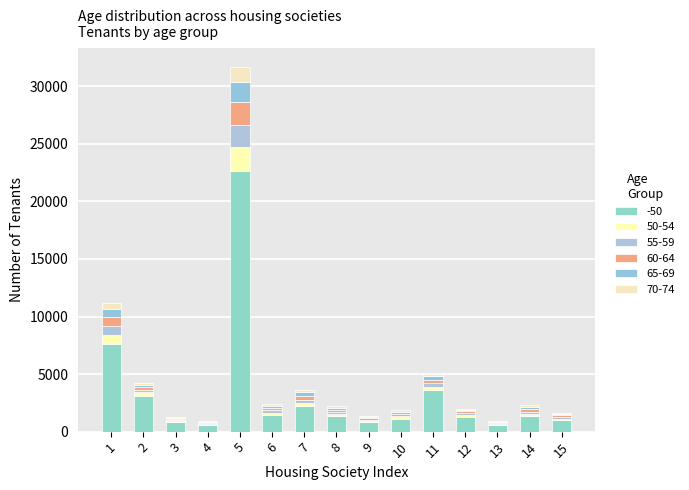

Count the number of categories in the chart.

15